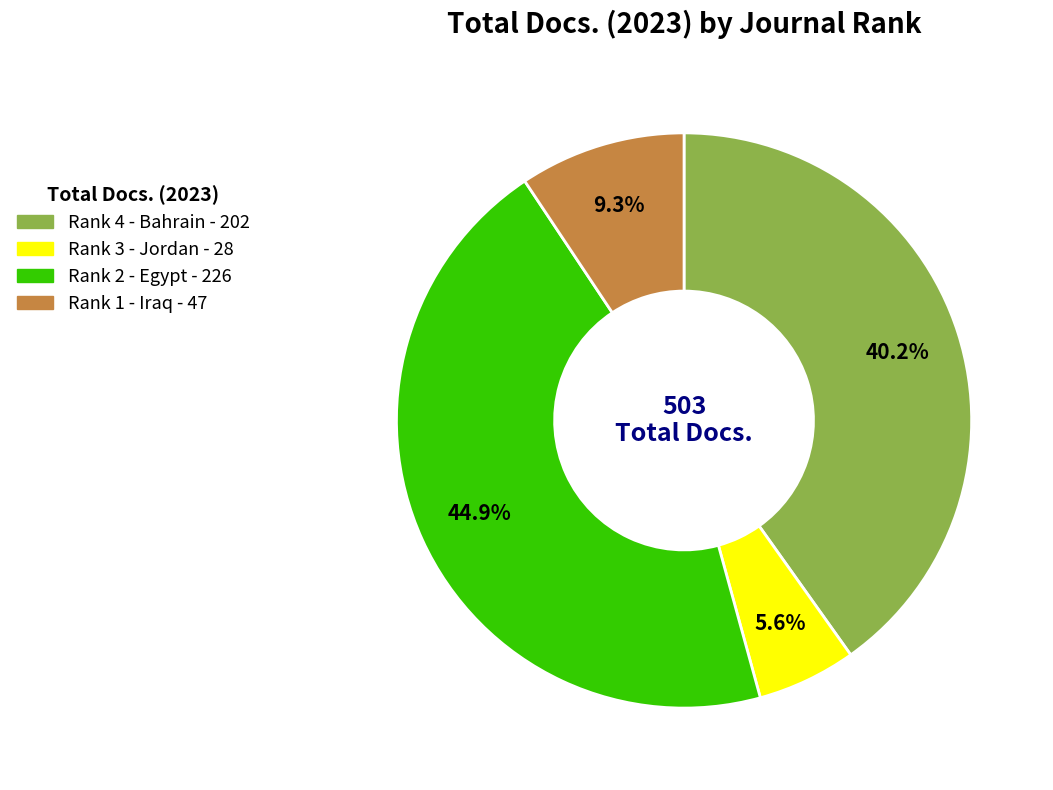

What percentage is the Rank 2 - Egypt slice, to the nearest percent?

45%